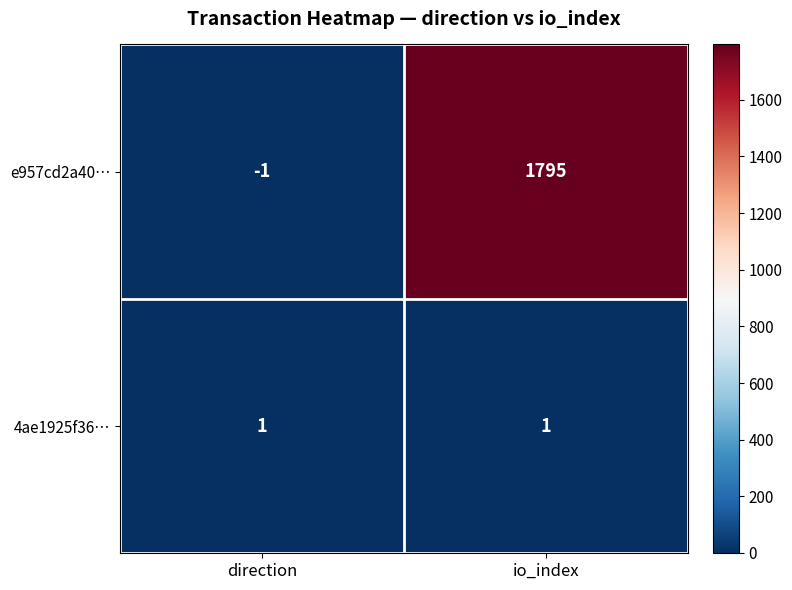

Is it true that e957cd2a40… equals 1795 at io_index?

True